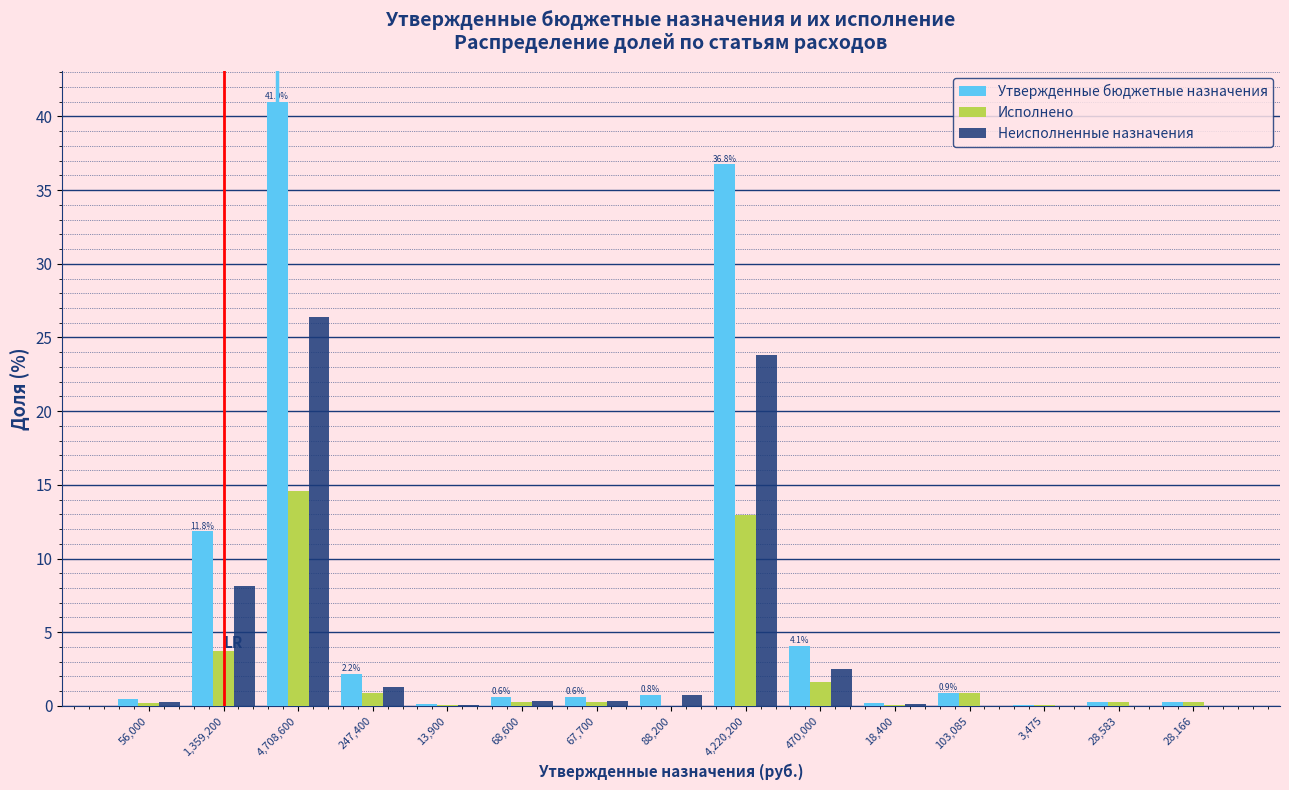

Which series changed the most between 88,200 and 470,000?

Утвержденные бюджетные назначения